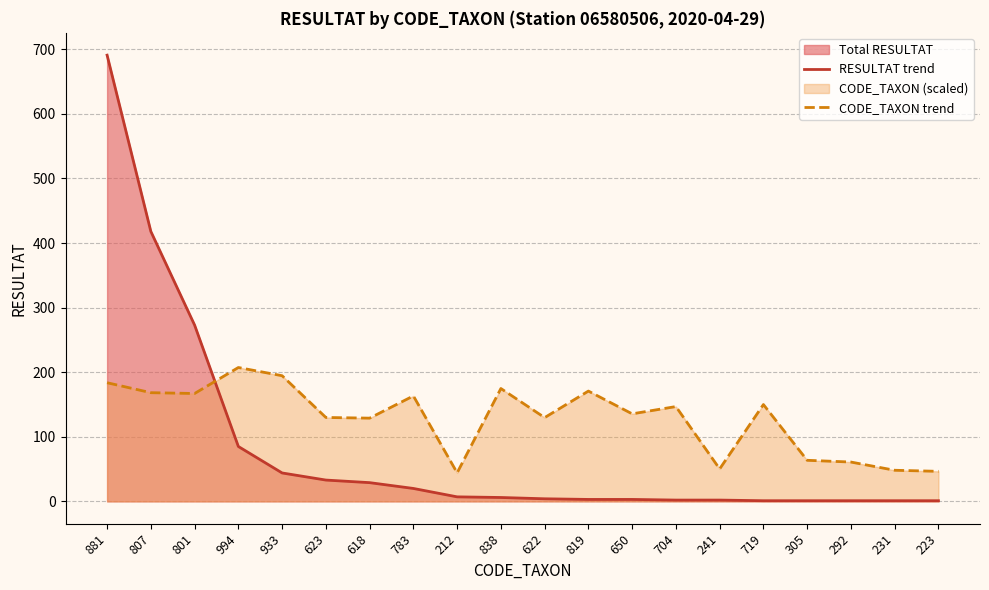

At which label is CODE_TAXON trend closest to 125?

618